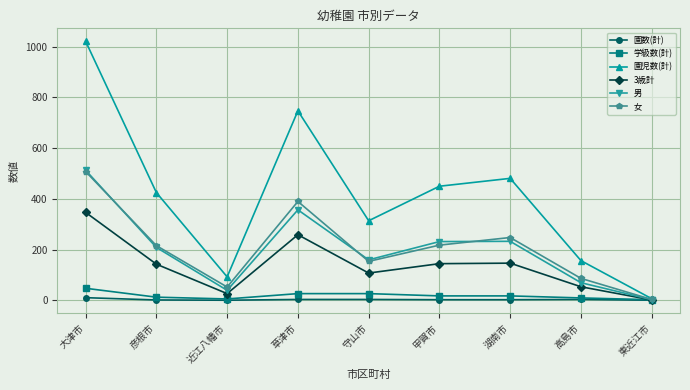

Read the 園数(計) value at 草津市, to the nearest 5.

5